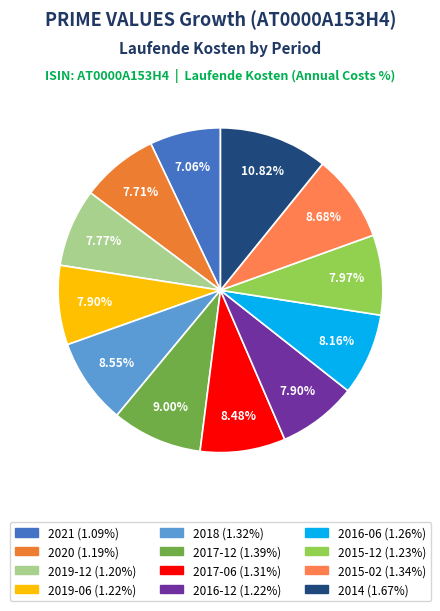

How many segments does this pie chart have?

12